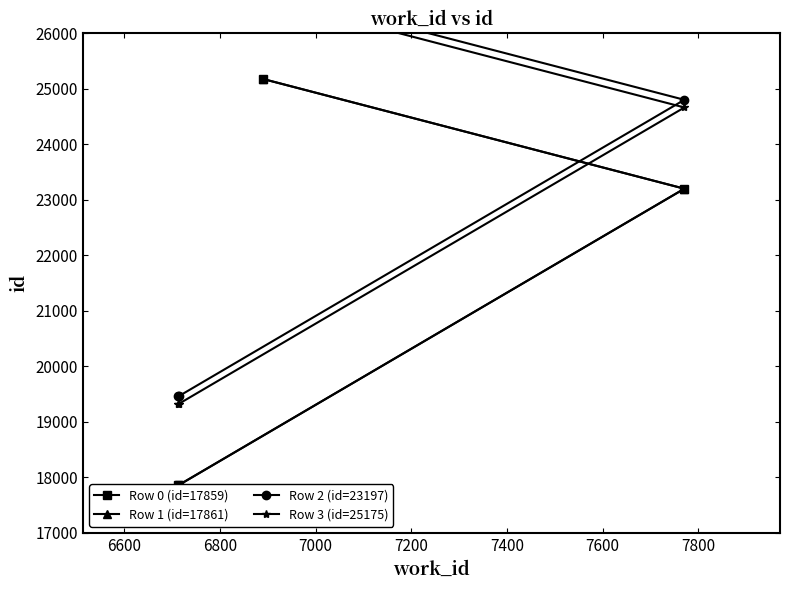

True or false: Row 1 (id=17861) and Row 3 (id=25175) cross at least once.

False